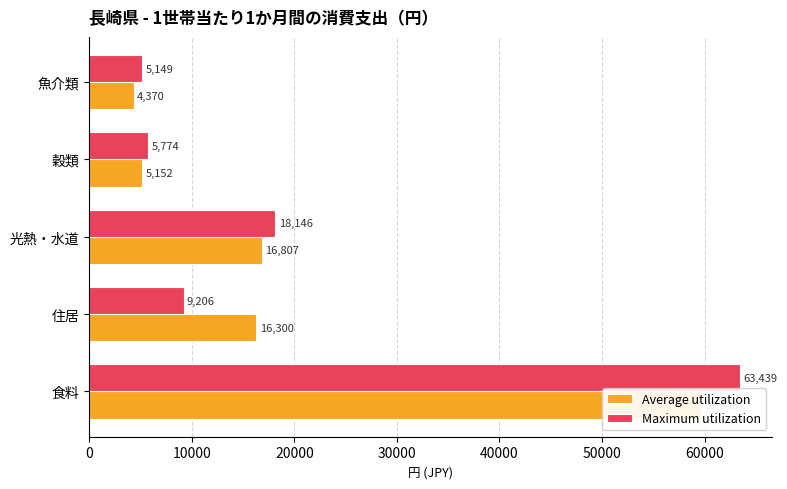

Are the bars horizontal?

Yes